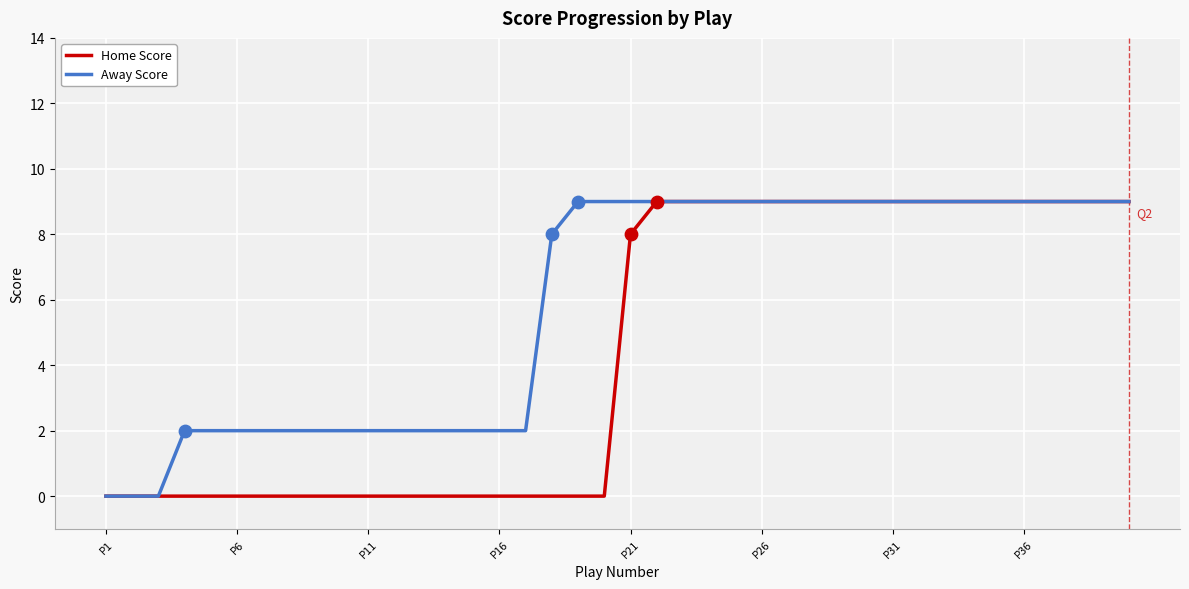

Which series has the largest total across all categories?

Away Score